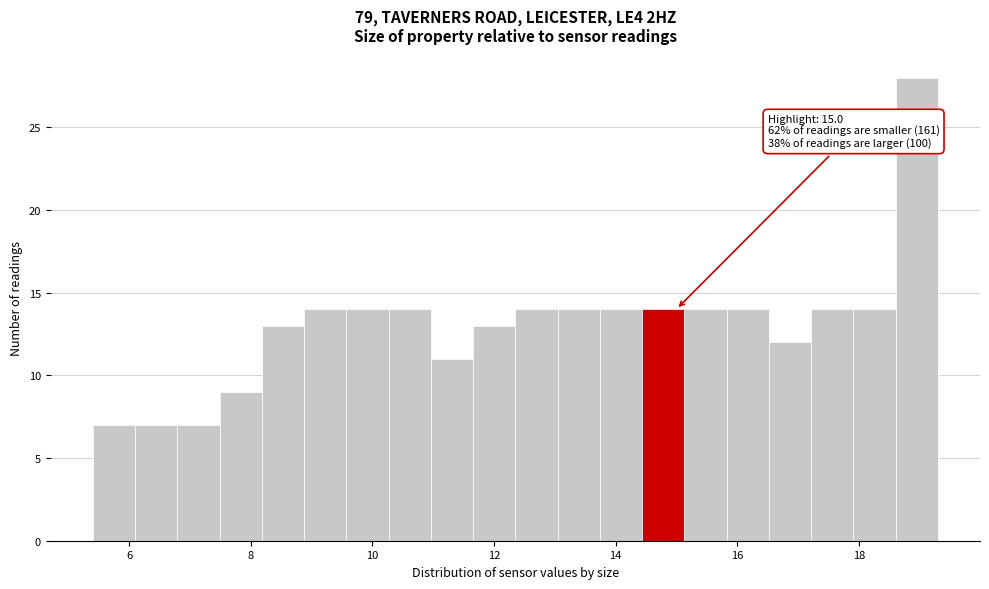

Around what value on the x-axis is the tallest bar? Give the approximate position of its centre, as read against the axis.

19.0